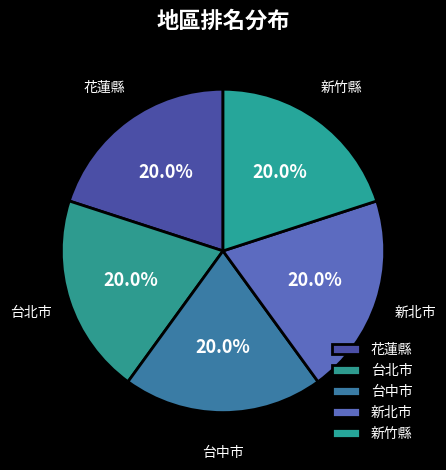

Approximately how many times larger is the value at 花蓮縣 compared to 台中市?

1.0